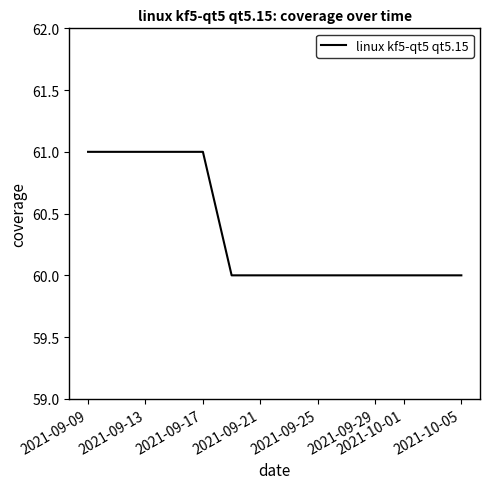

What is the maximum value shown in the chart?

61